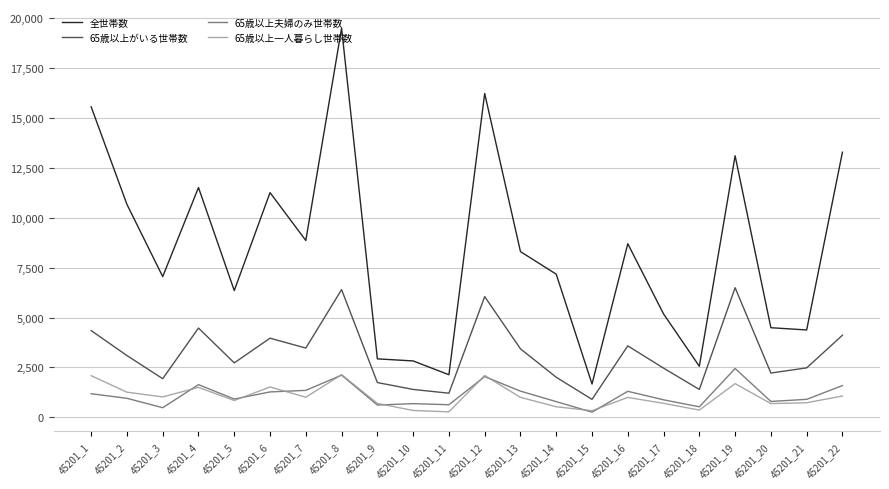

True or false: 全世帯数 and 65歳以上夫婦のみ世帯数 intersect in this chart.

False